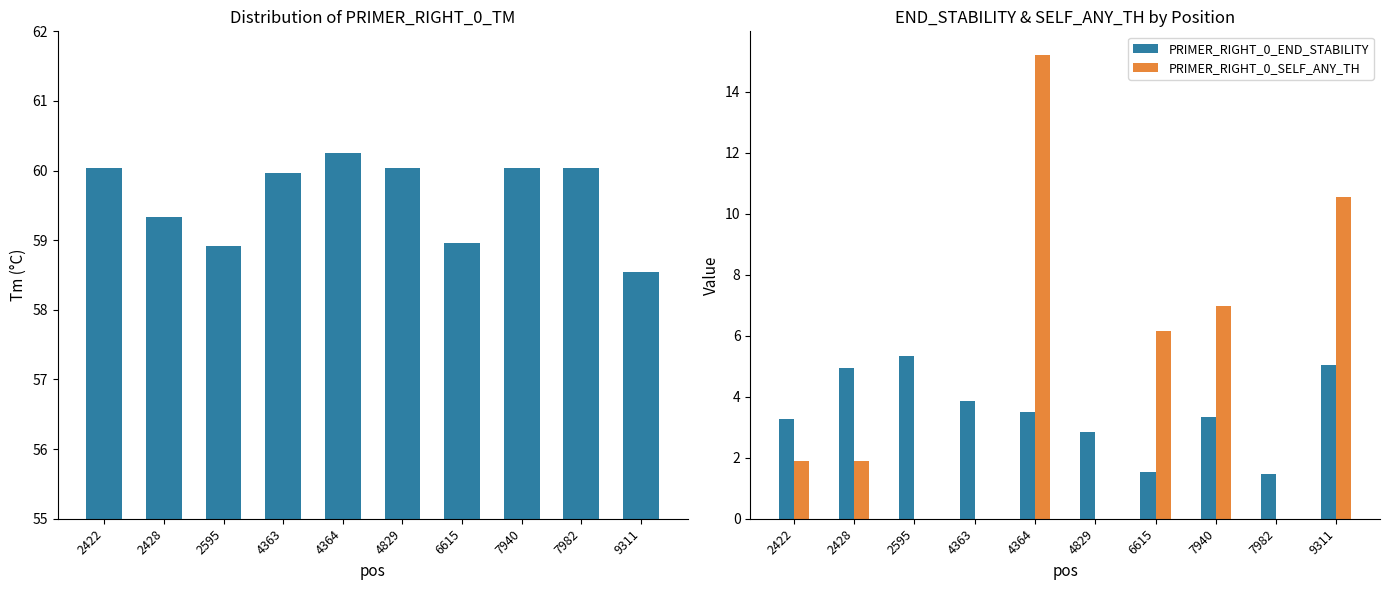

Which series changed the most between 7982 and 9311?

PRIMER_RIGHT_0_SELF_ANY_TH